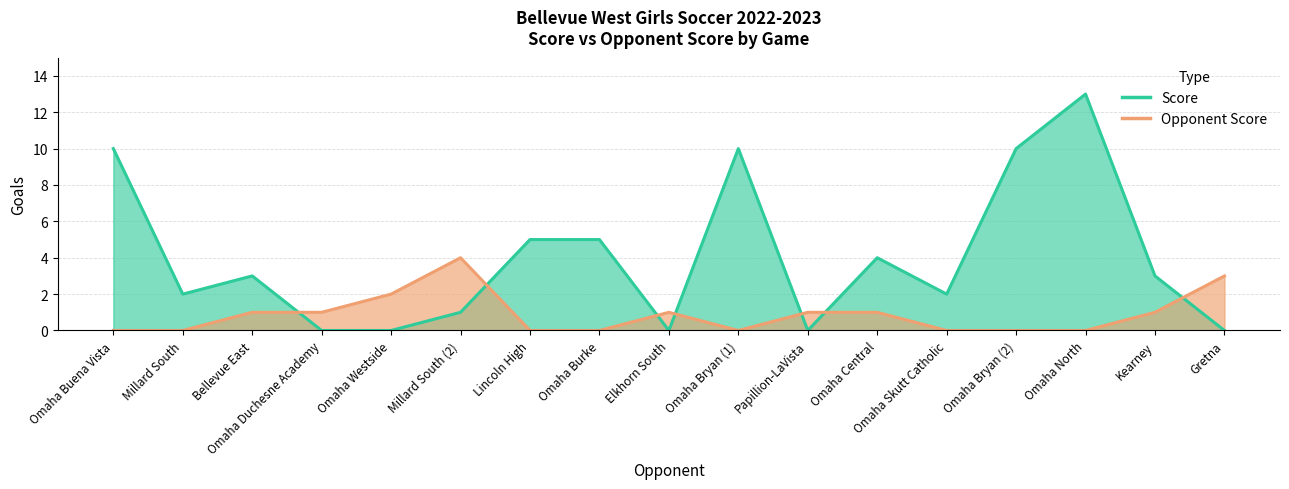

How many data points in Opponent Score are less than 1?

8